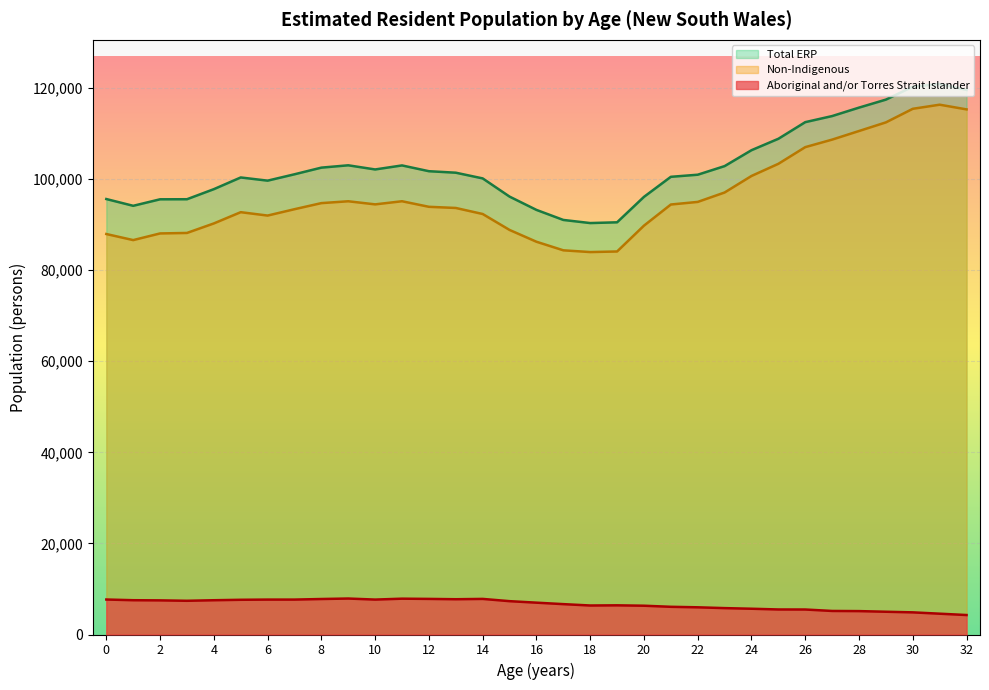

Between 16 and 26, which series saw the biggest shift?

Non-Indigenous